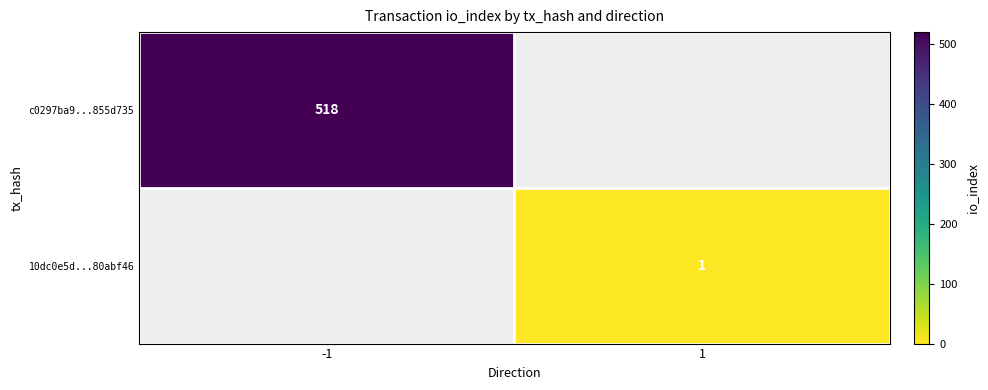

True or false: 10dc0e5d...80abf46 has a value of 0 at 1.

False